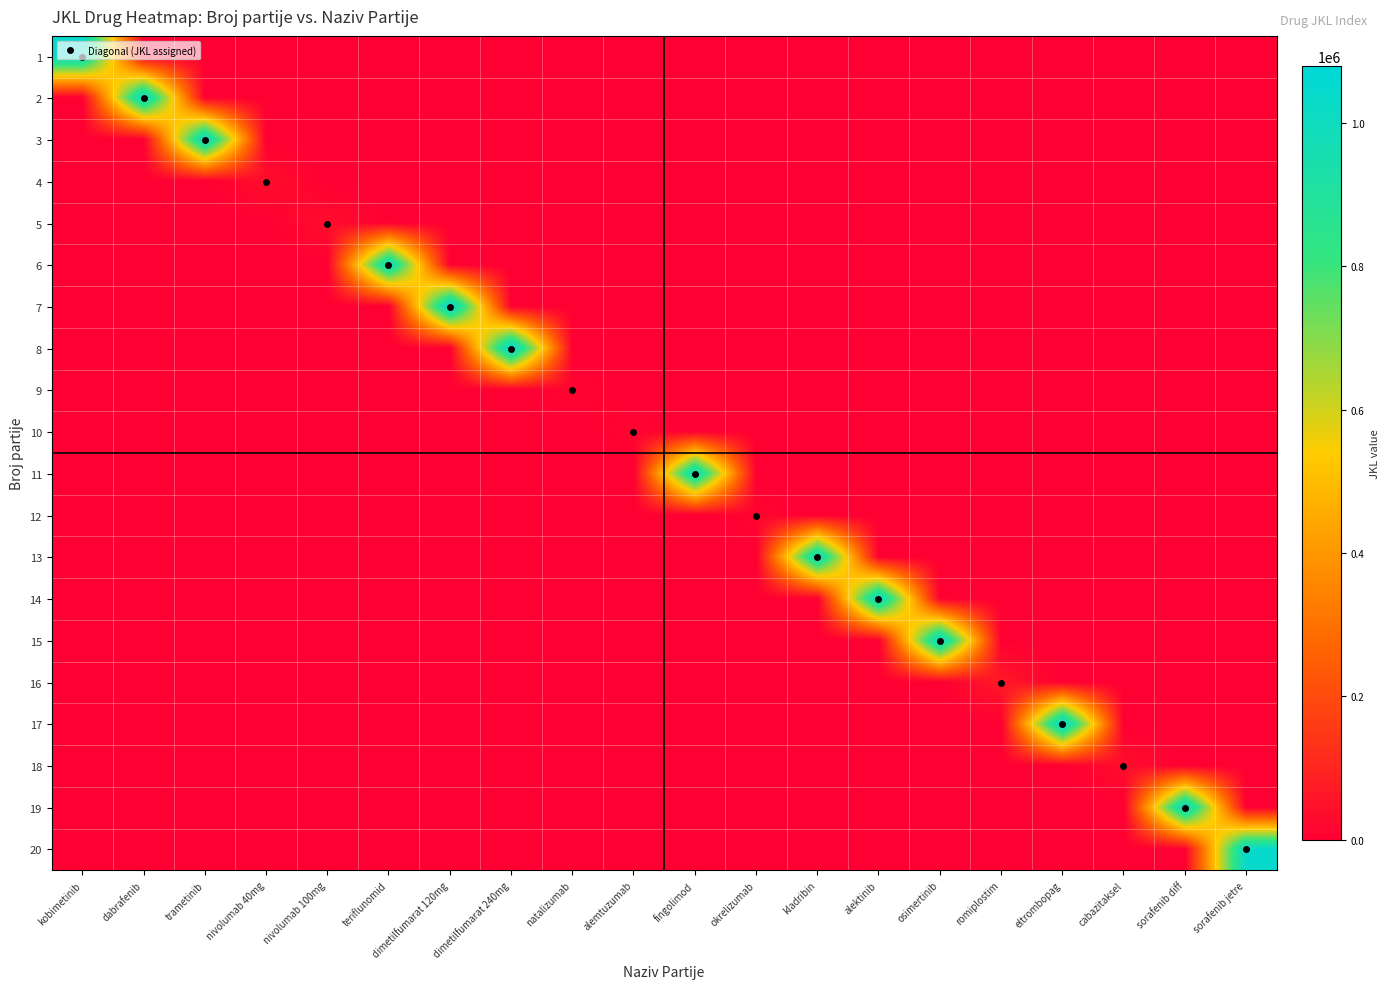

The value of 6 at okrelizumab is 437050. True or false?

False